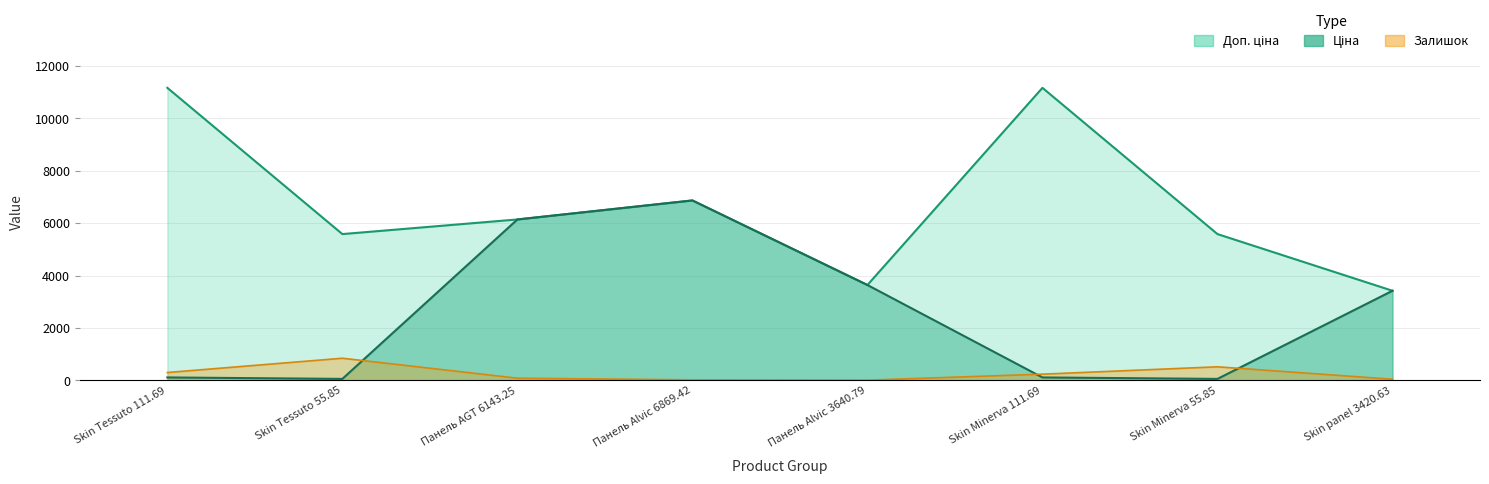

What are all the series names shown in the legend?

Ціна, Доп. ціна, Залишок